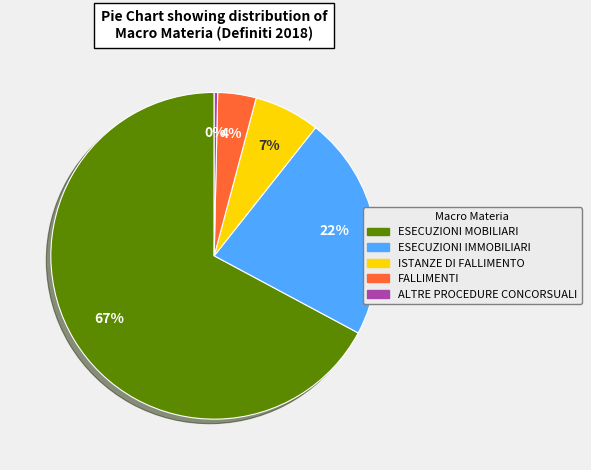

To the nearest percent, what is the difference between the largest and smallest slice percentages?

67%